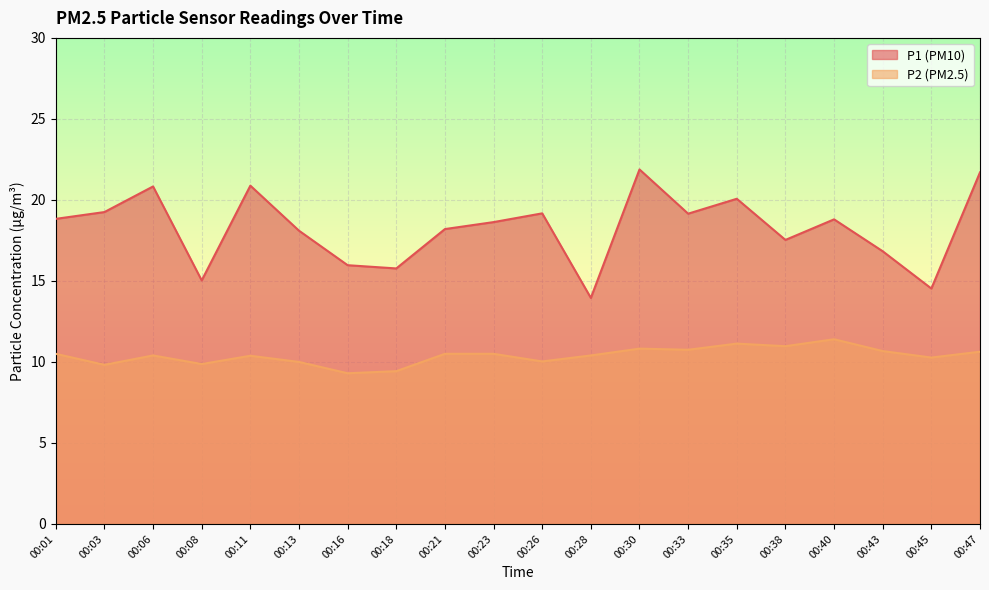

What is the difference between the second highest and minimum values in the P2 series?

1.8